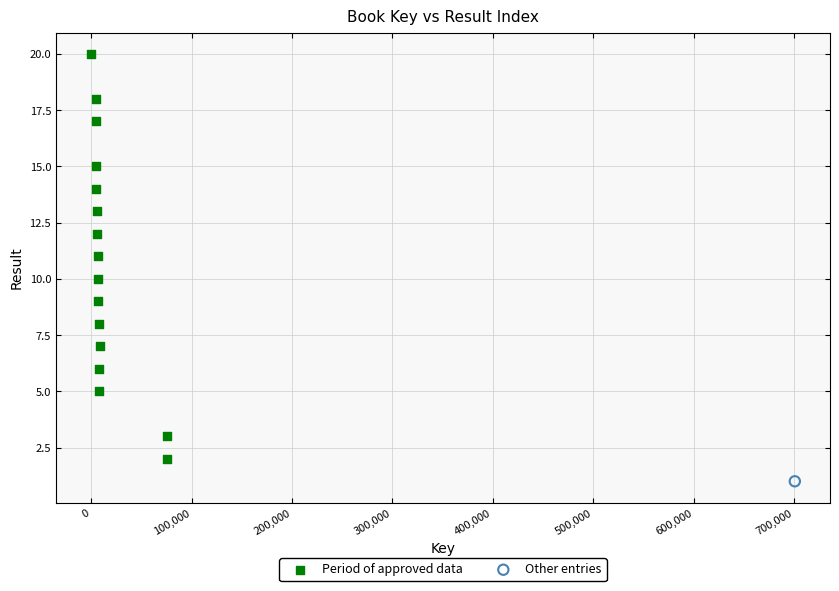

What are all the series names shown in the legend?

Period of approved data, Other entries